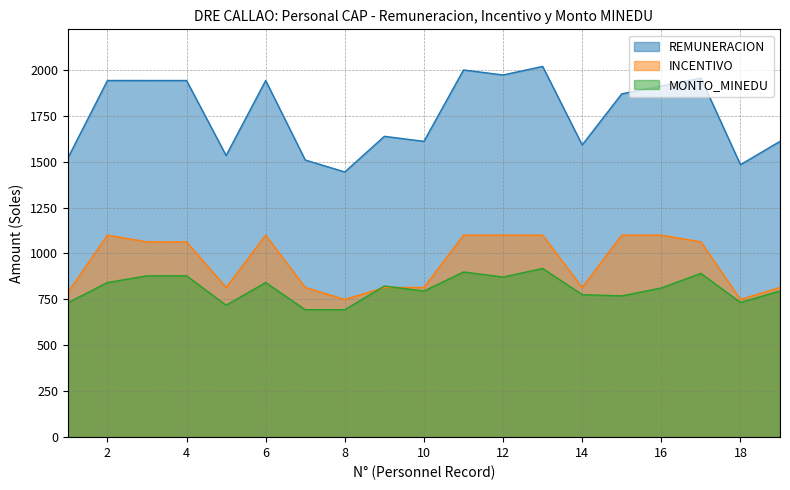

At how many categories does at least one series exceed 1527?

15